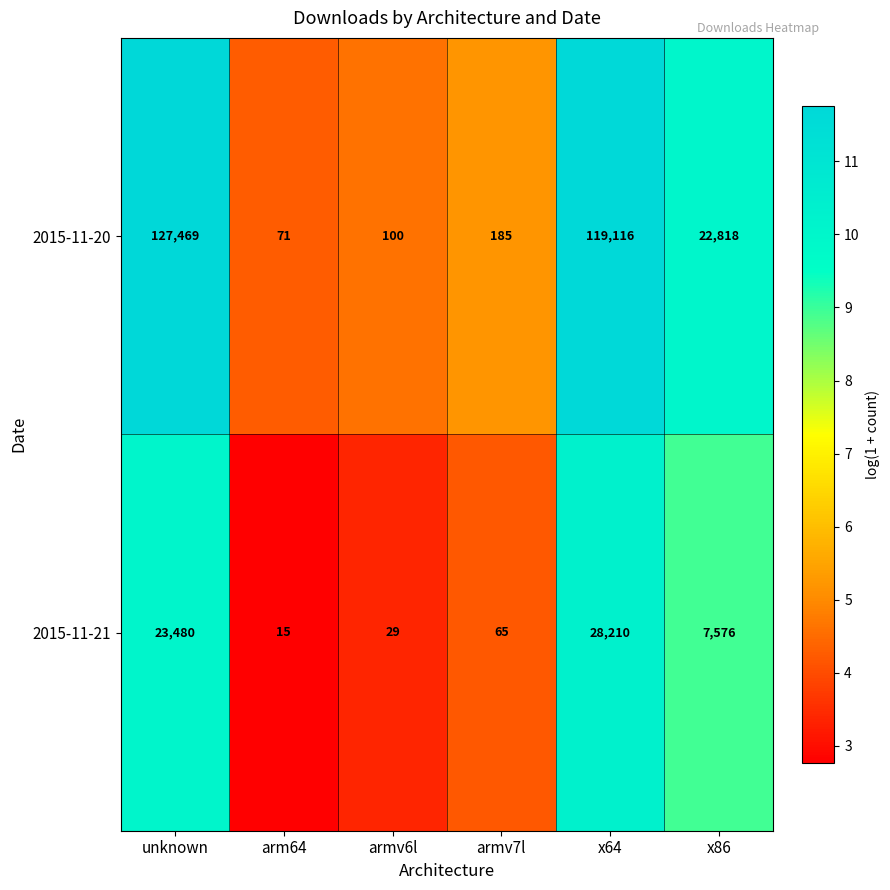

Which series has the largest total across all categories?

2015-11-20